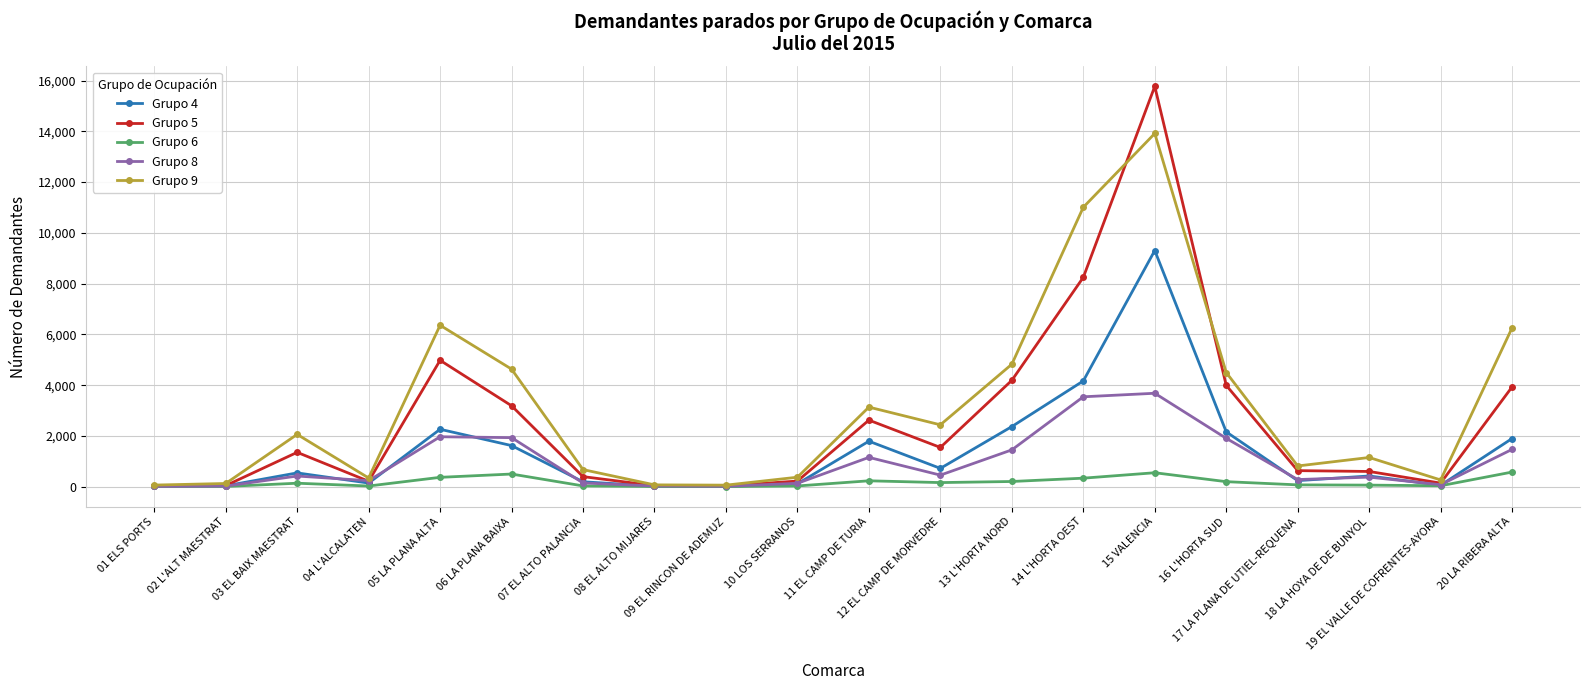

What is the value of the Grupo 9 point at the 20th from the left?

6259